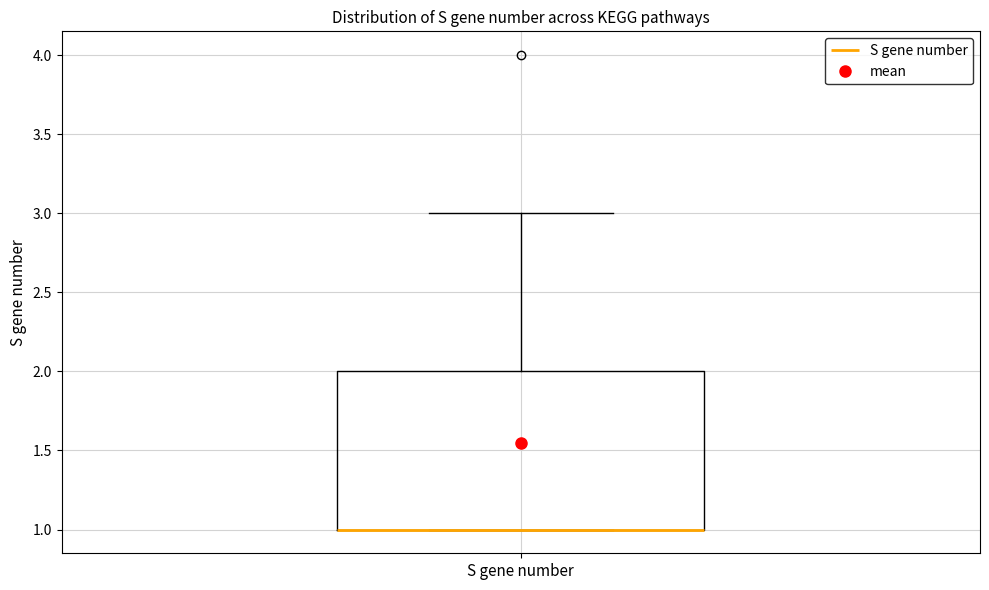

Where does the upper whisker of the box for S gene number end on the y-axis? The values are not printed on the chart, so give them approximately, as read against the axis.

3